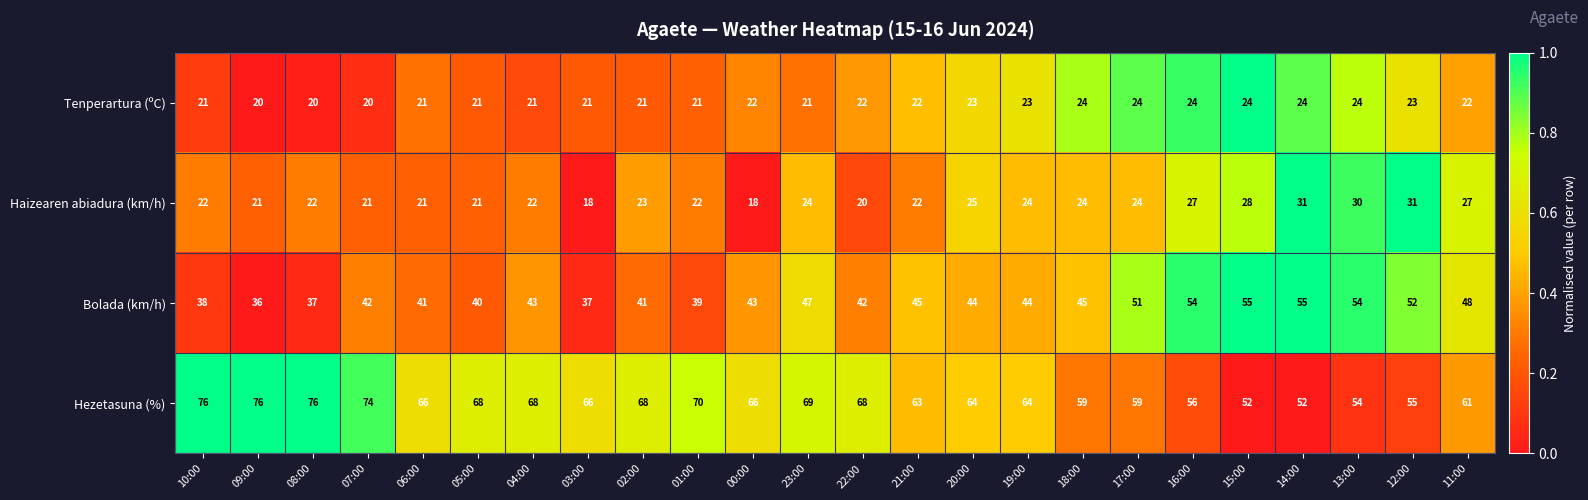

Which series has the largest total across all categories?

Hezetasuna (%)